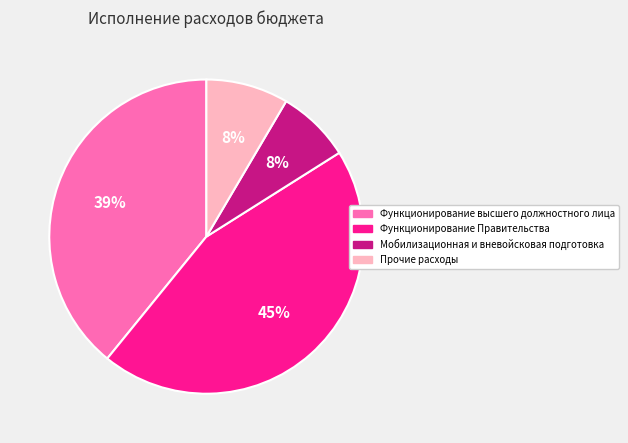

To the nearest percent, what is the average slice percentage?

25%